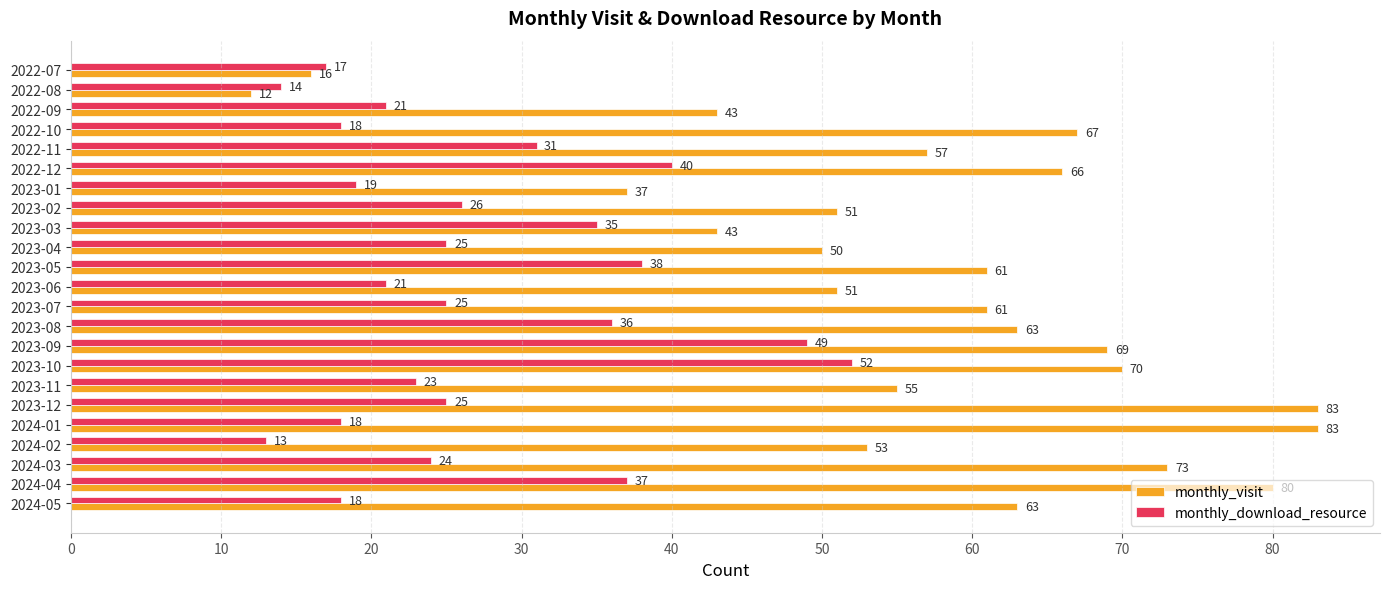

Which series has the largest range (max minus min)?

monthly_visit